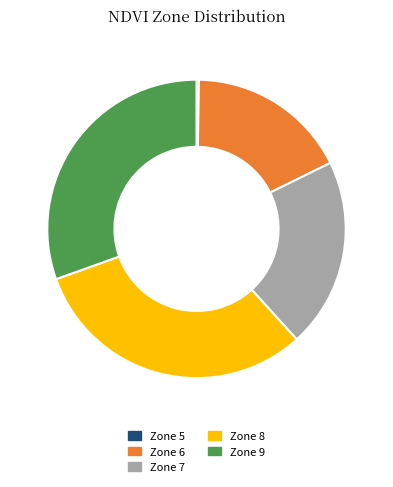

What is the largest slice in the pie chart?

Zone 8